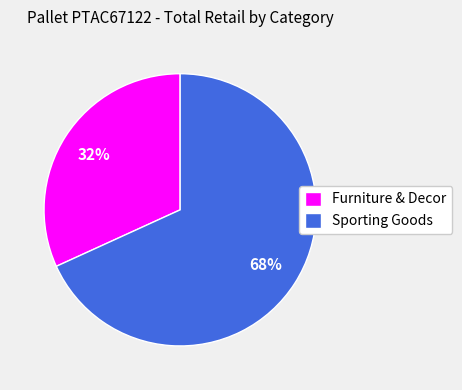

Is the sum of Sporting Goods and Furniture & Decor greater than half?

Yes